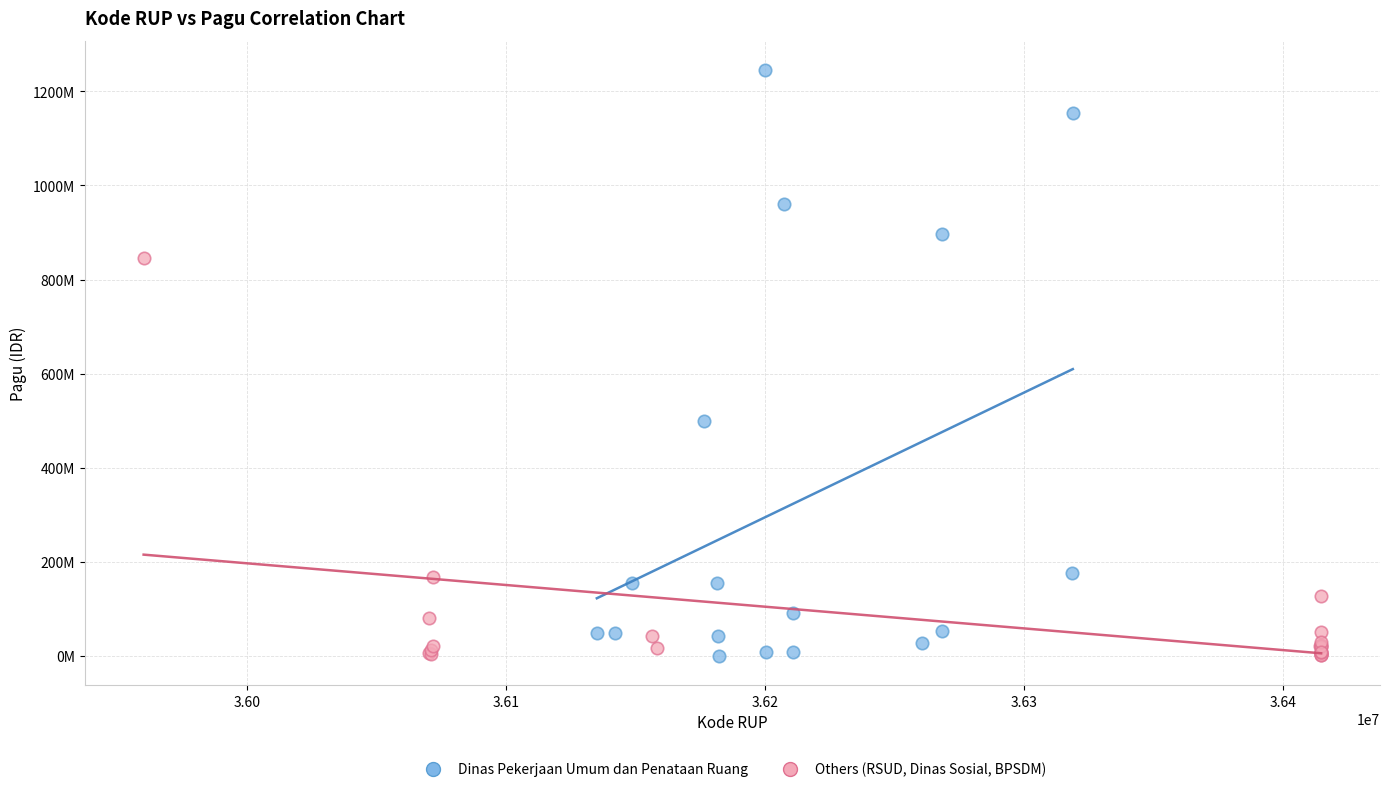

Which series reaches the maximum Y coordinate?

Dinas Pekerjaan Umum dan Penataan Ruang